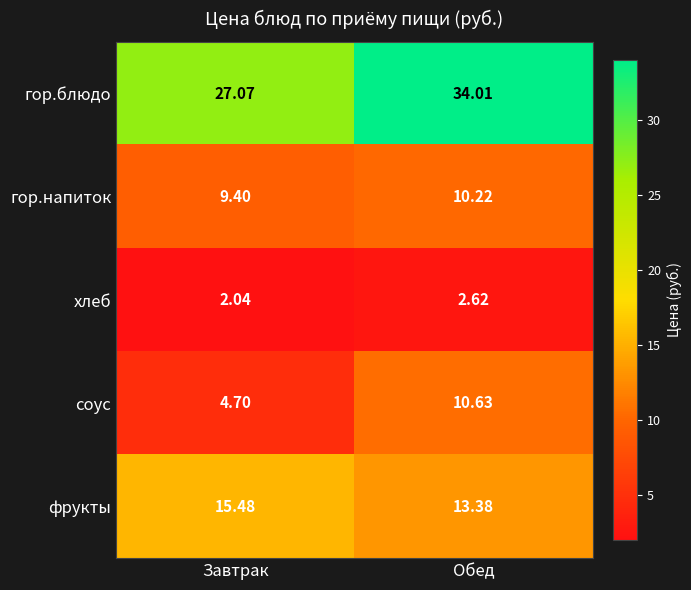

At which category does the chart reach its peak across all series?

Обед